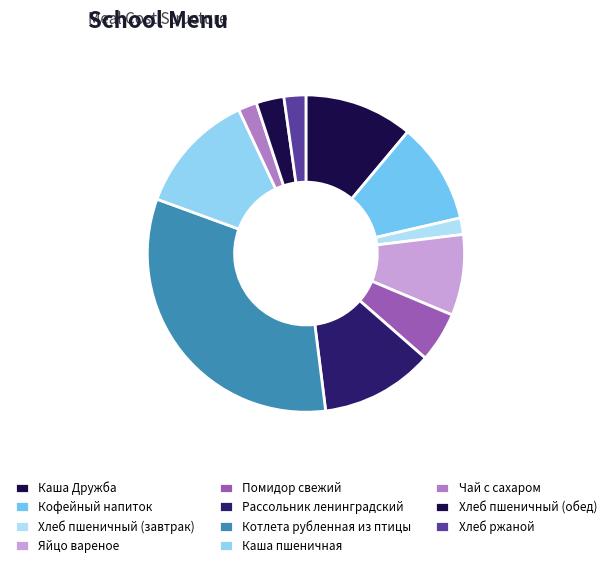

What is the ratio of the value at Рассольник ленинградский to the value at Помидор свежий?

2.3